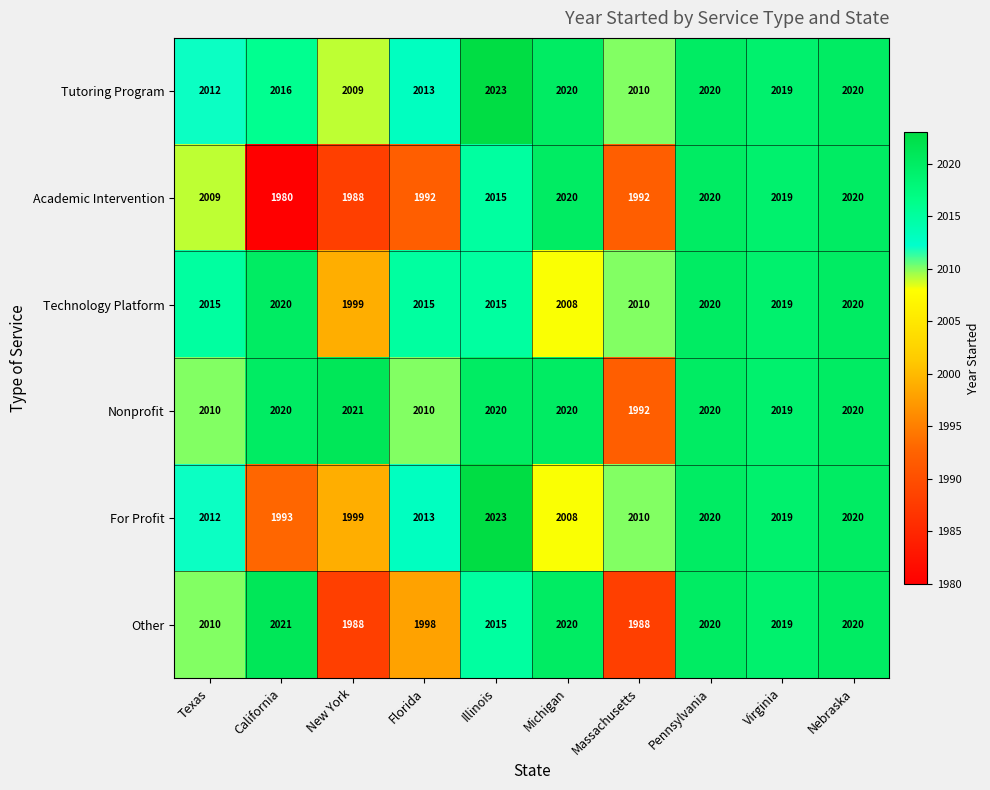

Which series has the largest total across all categories?

Tutoring Program